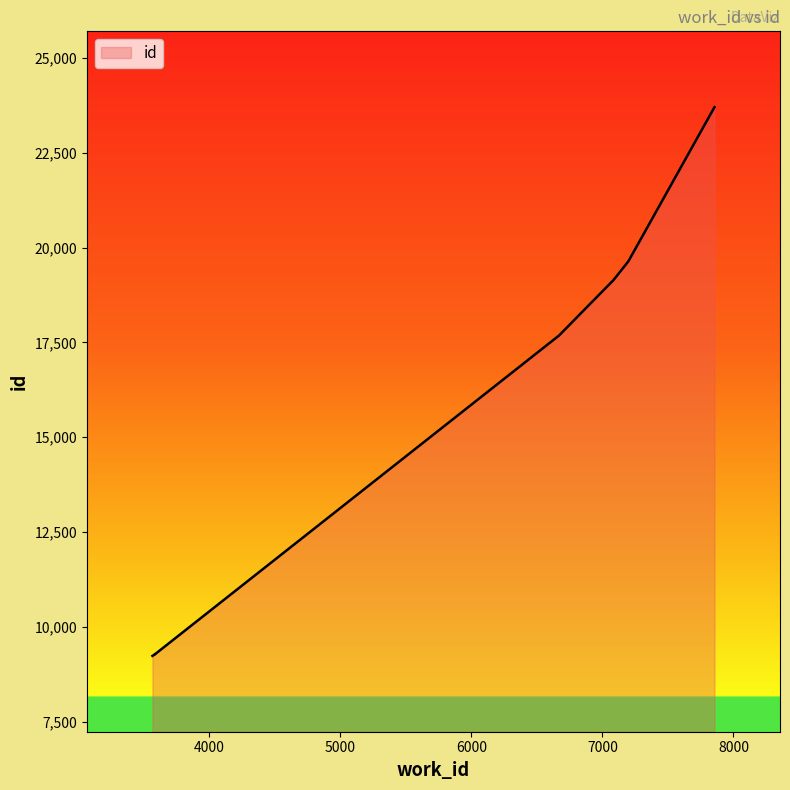

True or false: the data has more than 2 interior local peaks.

False